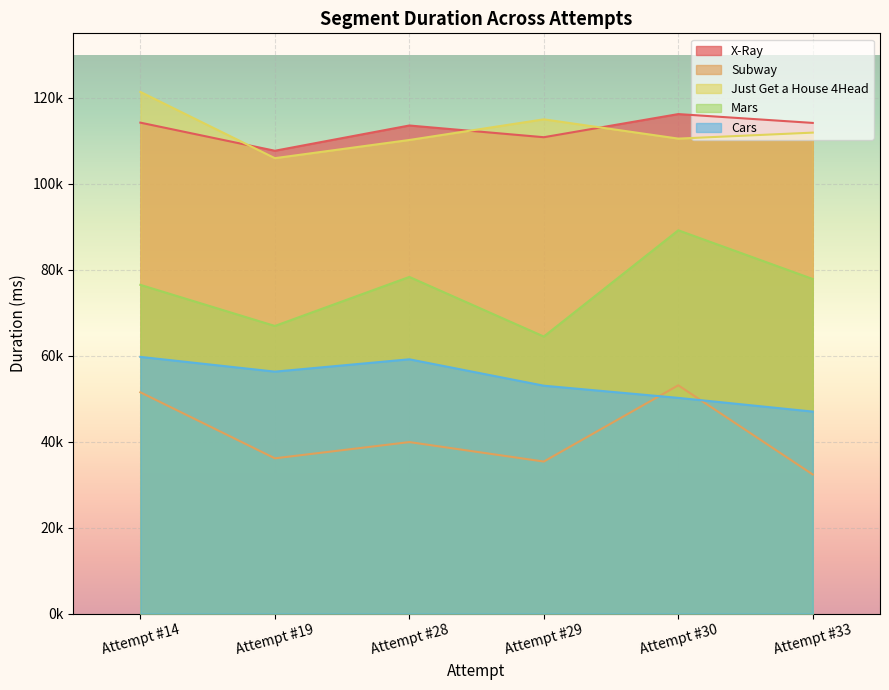

Rank the series at Attempt #29 from highest to lowest value.

Just Get a House 4Head, X-Ray, Mars, Cars, Subway